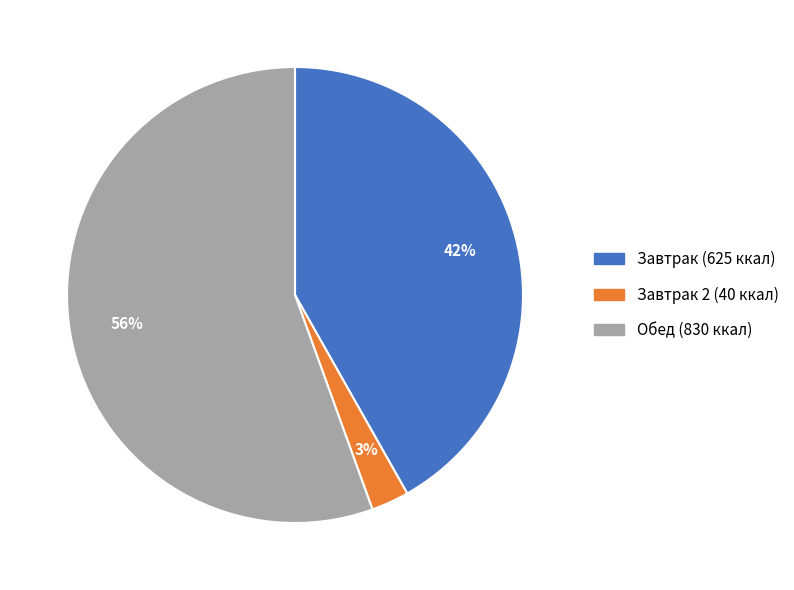

To the nearest percent, what is the average slice percentage?

33%